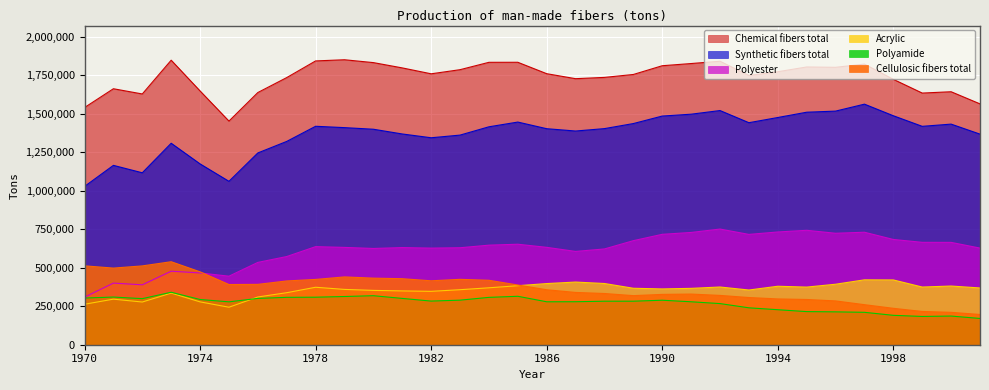

How many lines are shown in the chart?

6